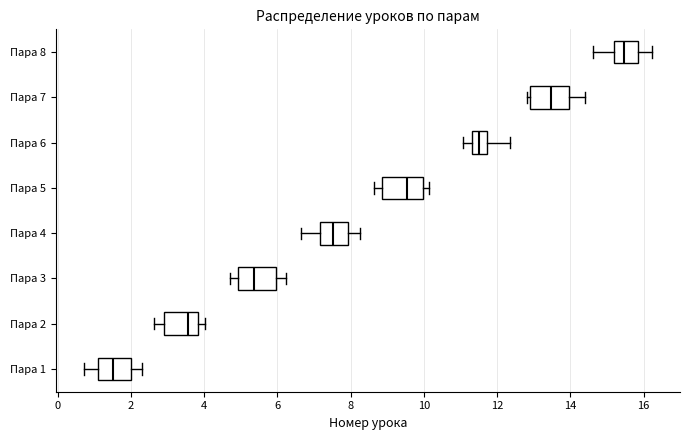

Reading bottom to top, read every box against the x-axis: the position of its median line, the range the box covers, and the ends of its whiskers. The values are not printed on the chart, so give them approximately, as read against the axis.

Пара 1: median 1.6, box 1.2 to 2.0, whiskers 0.8 to 2.2
Пара 2: median 3.6, box 2.8 to 3.8, whiskers 2.6 to 4.0
Пара 3: median 5.4, box 5.0 to 6.0, whiskers 4.8 to 6.2
Пара 4: median 7.6, box 7.2 to 8.0, whiskers 6.6 to 8.2
Пара 5: median 9.6, box 8.8 to 10.0, whiskers 8.6 to 10.2
Пара 6: median 11.6, box 11.4 to 11.8, whiskers 11.0 to 12.4
Пара 7: median 13.4, box 12.8 to 14.0, whiskers 12.8 (just left of the box's left edge) to 14.4
Пара 8: median 15.4, box 15.2 to 15.8, whiskers 14.6 to 16.2